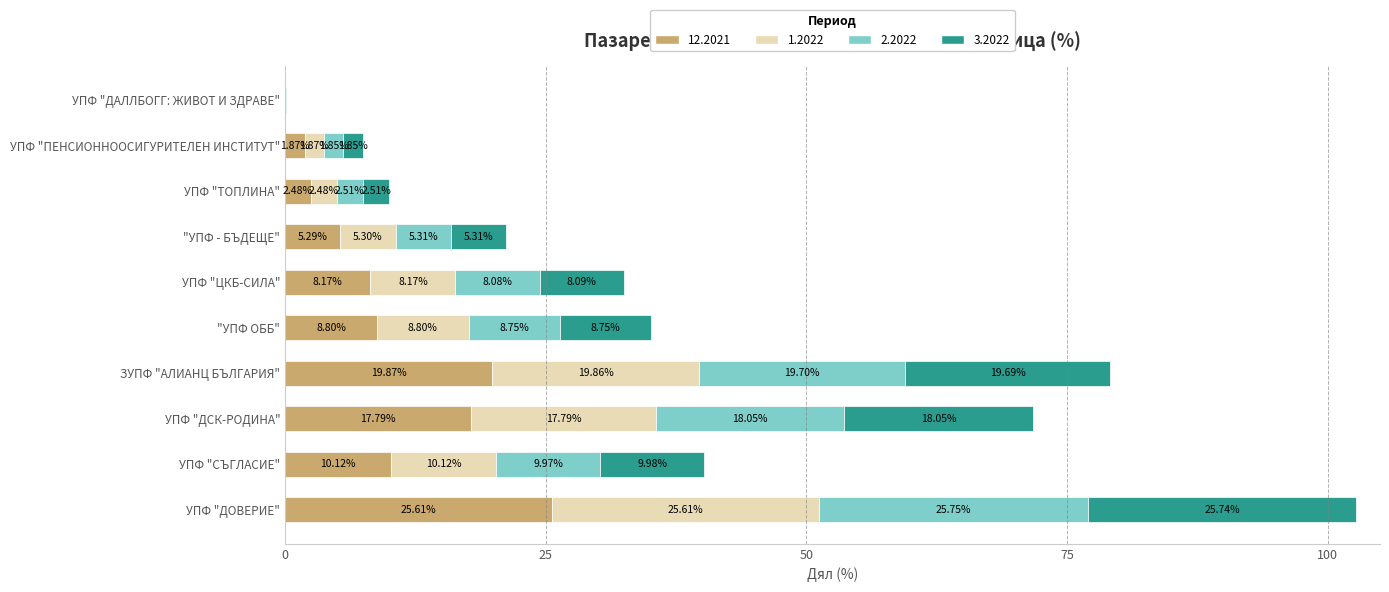

What is the sum of the 12.2021 values at УПФ "ТОПЛИНА" and УПФ "СЪГЛАСИЕ"?

12.6